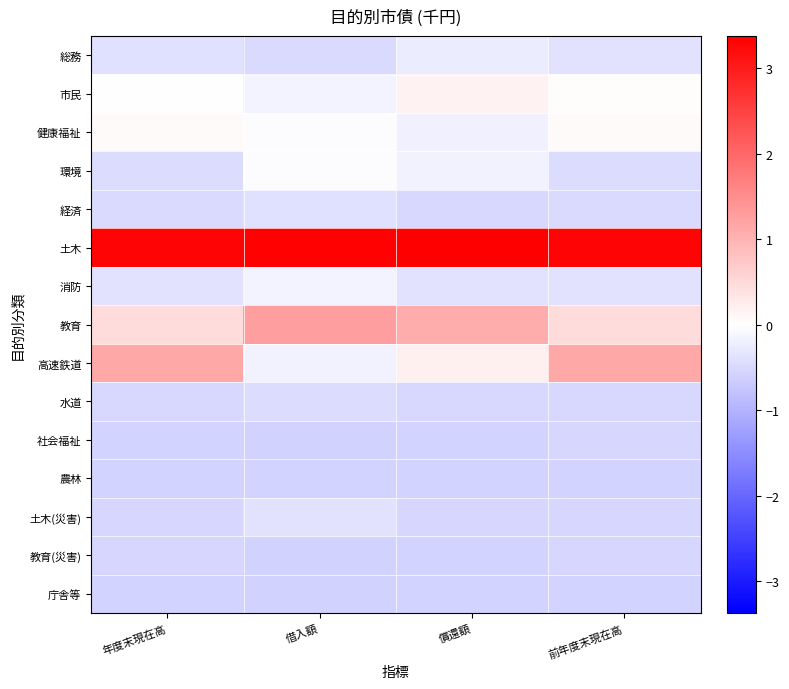

At which category is the sum across all series the highest?

前年度末現在高